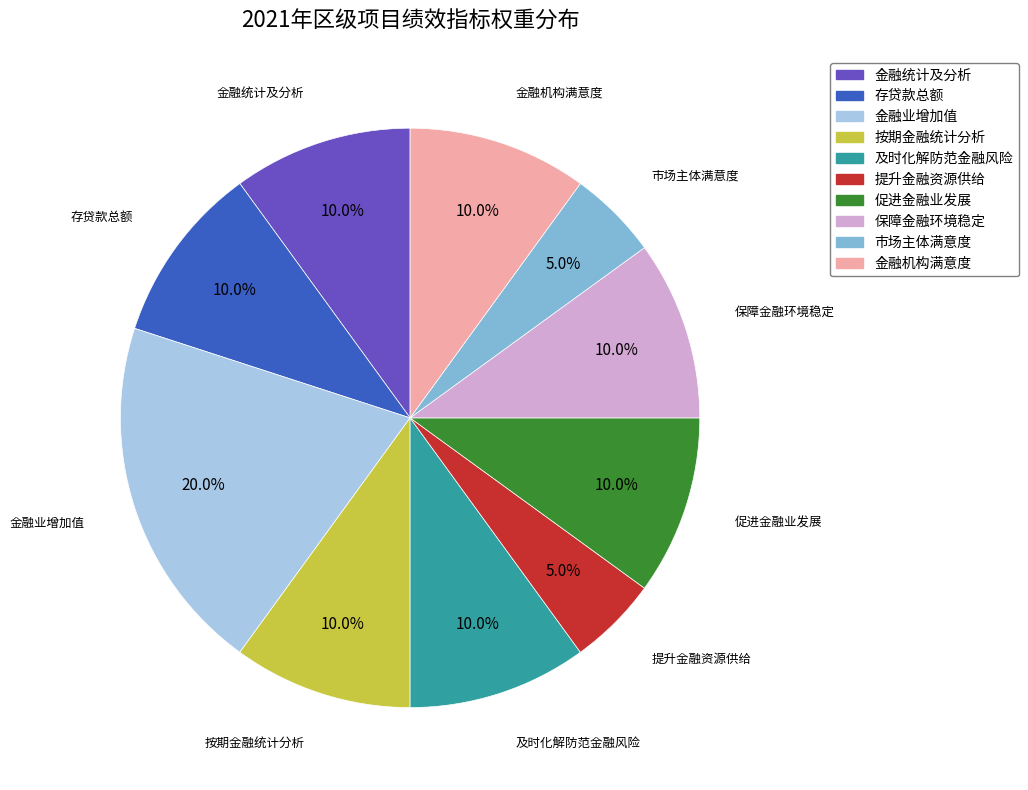

To the nearest percent, what percentage of the pie is 按期金融统计分析?

10%